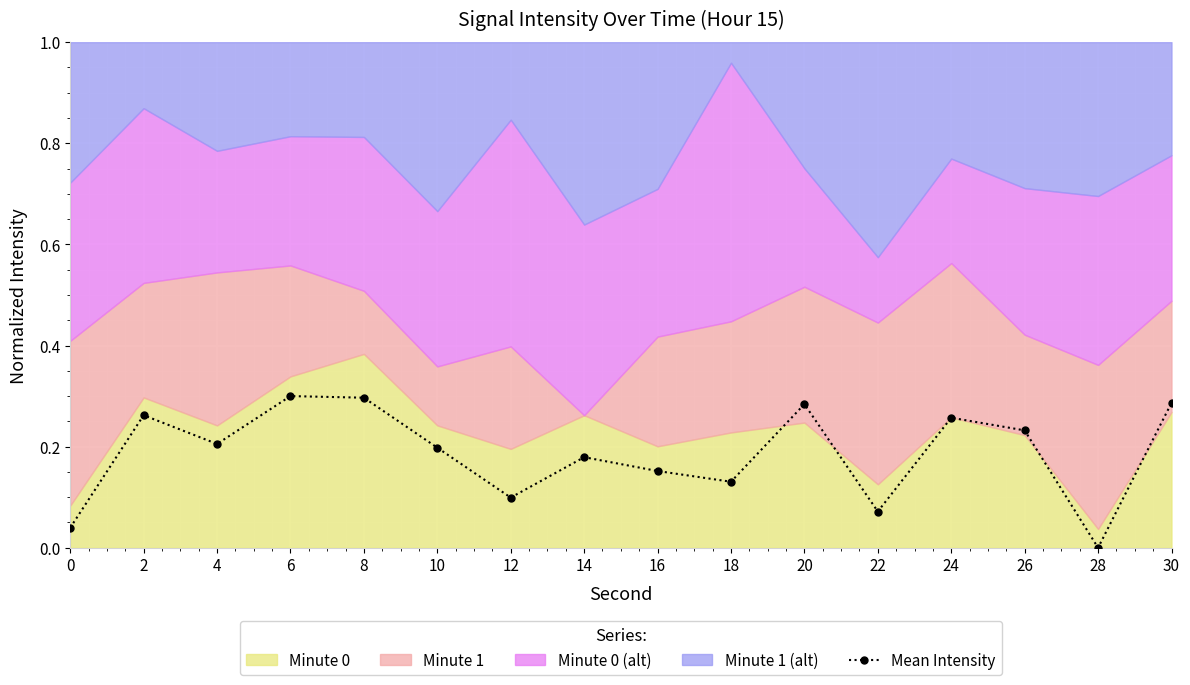

How many points are lower than both their immediate neighbors (excluding endpoints)?

5